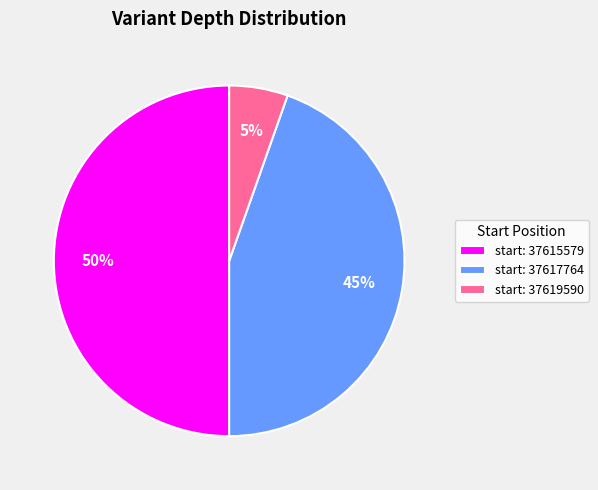

Which slice is the largest?

start: 37615579